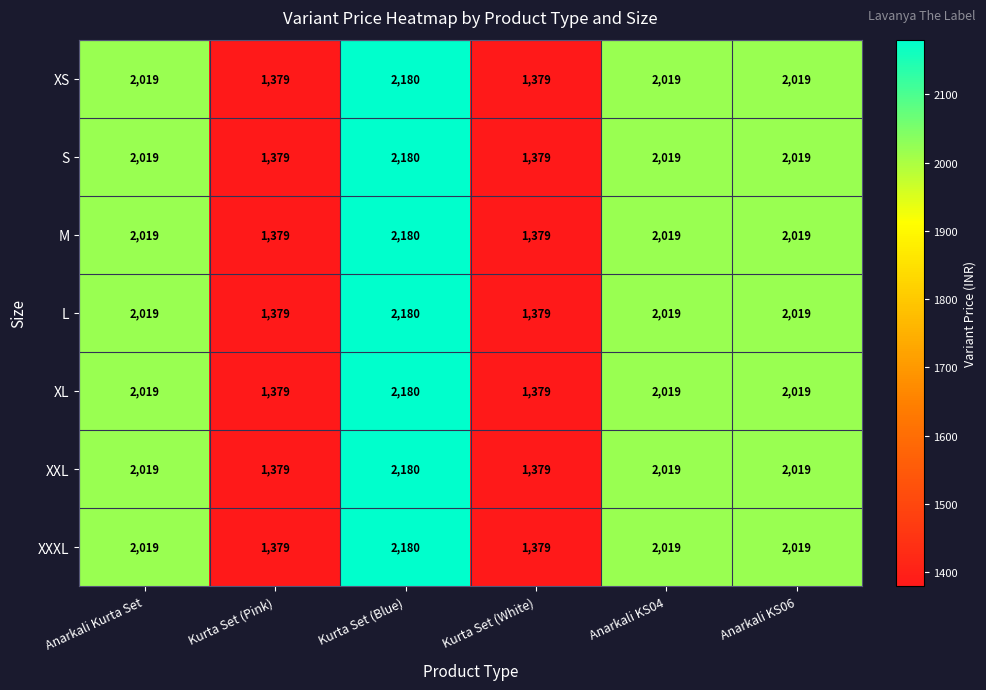

At which category does the chart reach its peak across all series?

Kurta Set (Blue)